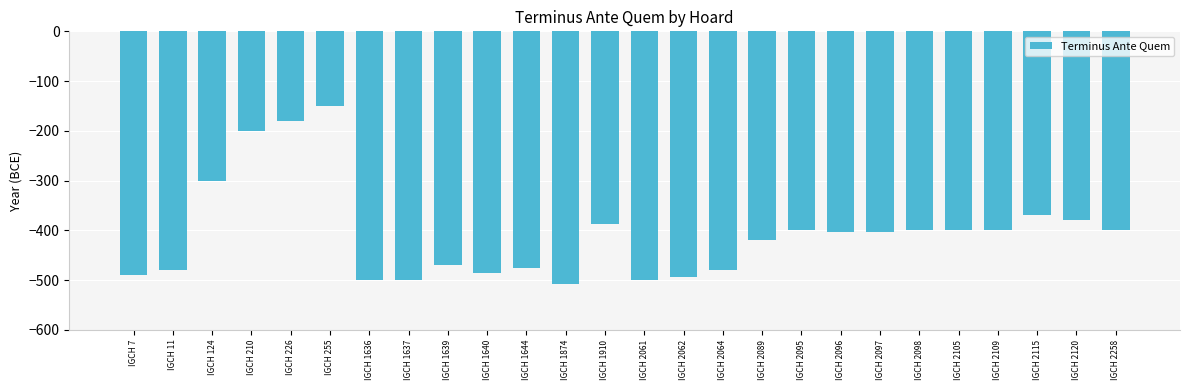

Reading right to left, transcribe all the data shown in this chart.

-400	-380	-370	-400	-400	-400	-403	-403	-400	-420	-480	-493	-500	-387	-508	-475	-485	-470	-500	-500	-150	-180	-200	-300	-480	-490